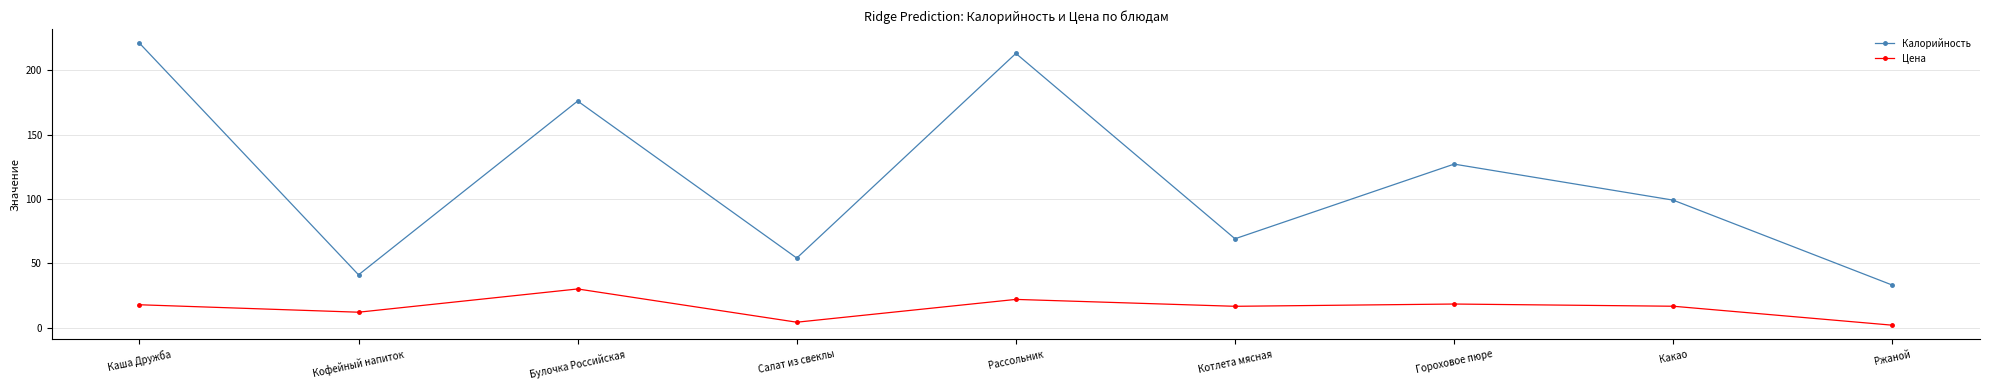

What is the difference between the second highest and minimum values in the Калорийность series?

180.0